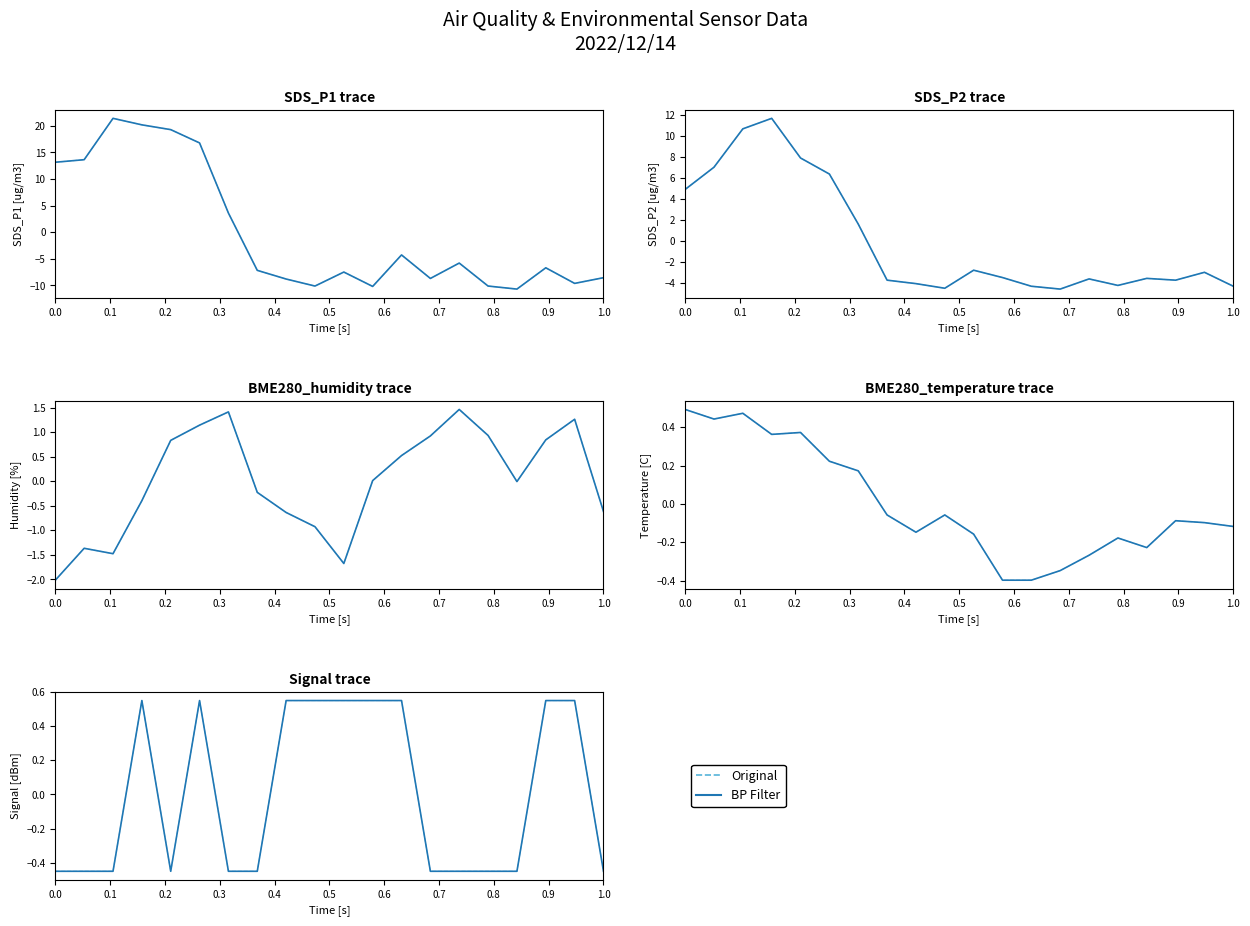

How many data points in Original are above 0?

9